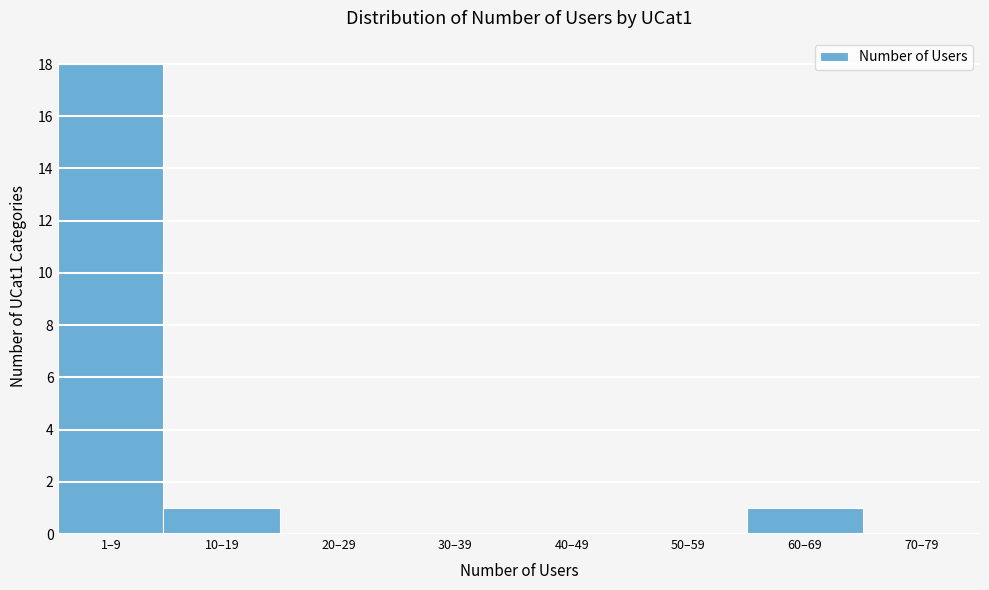

Reading right to left, what are all the values shown in this chart?

70–79=0	60–69=1	50–59=0	40–49=0	30–39=0	20–29=0	10–19=1	1–9=18